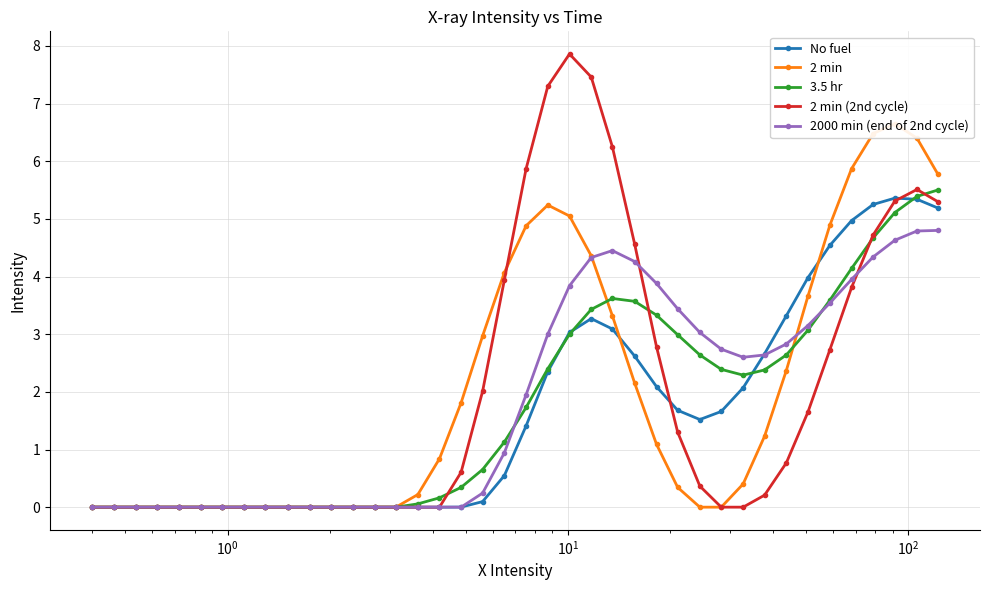

How many categories are shown in the chart?

40